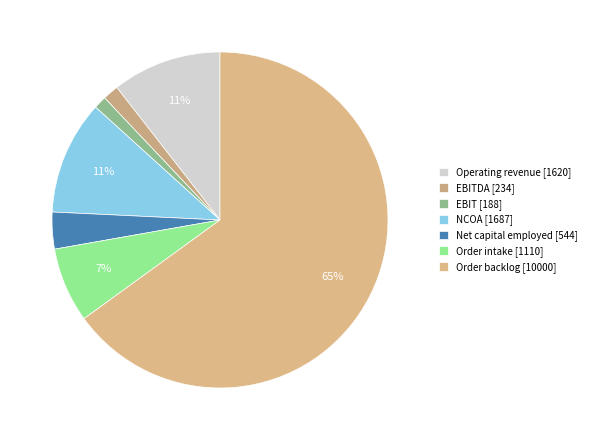

Count the number of slices in the pie.

7